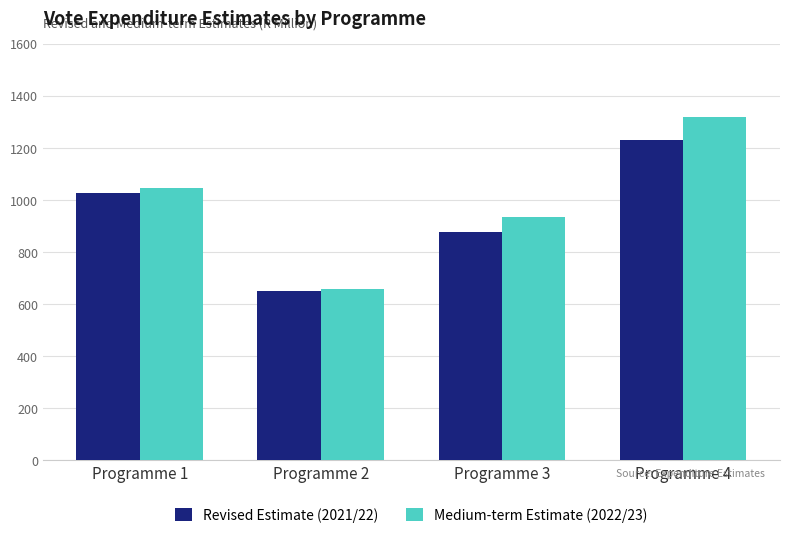

What is the sum of all Medium-term Estimate (2022/23) values?

3956.0